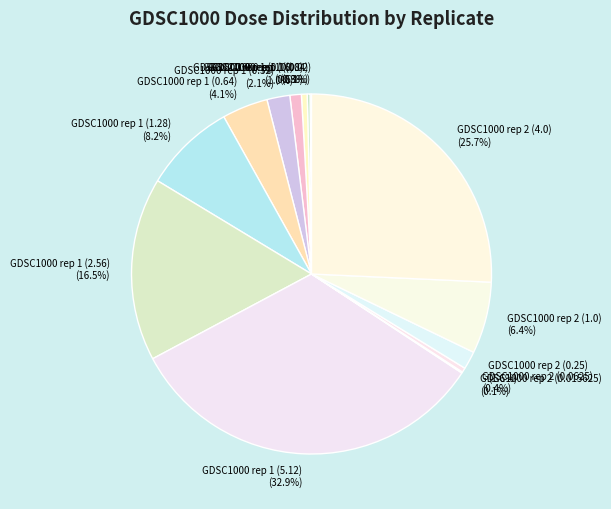

What percentage is NOT represented by GDSC1000 rep 1 (5.12)?

67.1%